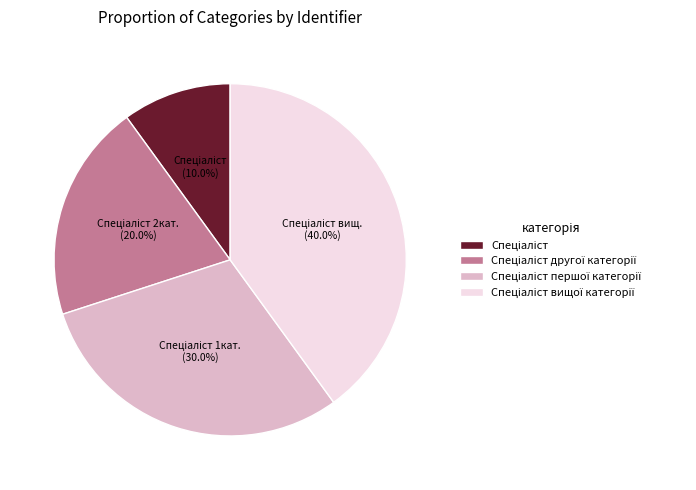

Does any single category account for the majority?

No